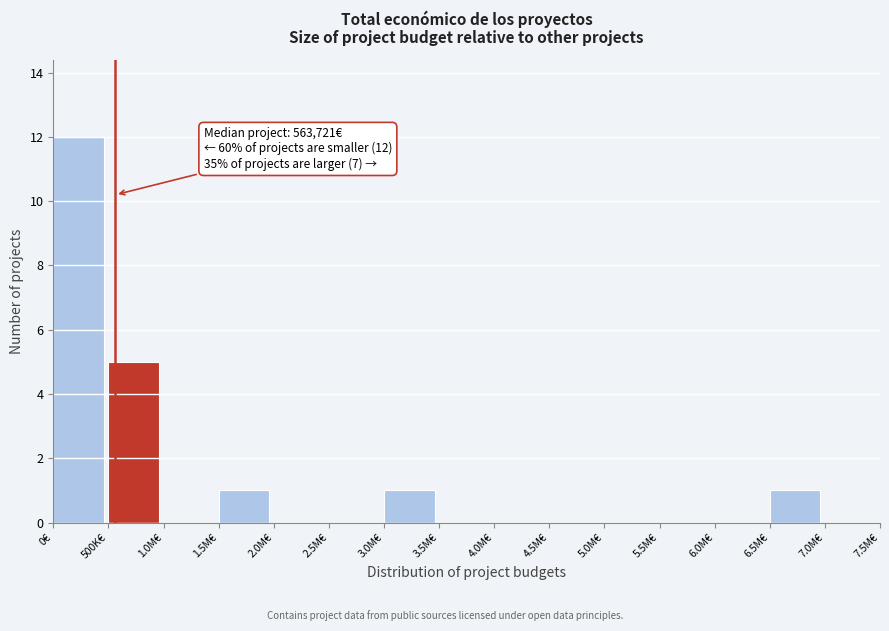

Reading left to right, what are all the values shown in this chart?

0€=12	500K€=5	1.0M€=0	1.5M€=1	2.0M€=0	2.5M€=0	3.0M€=1	3.5M€=0	4.0M€=0	4.5M€=0	5.0M€=0	5.5M€=0	6.0M€=0	6.5M€=1	7.0M€=0